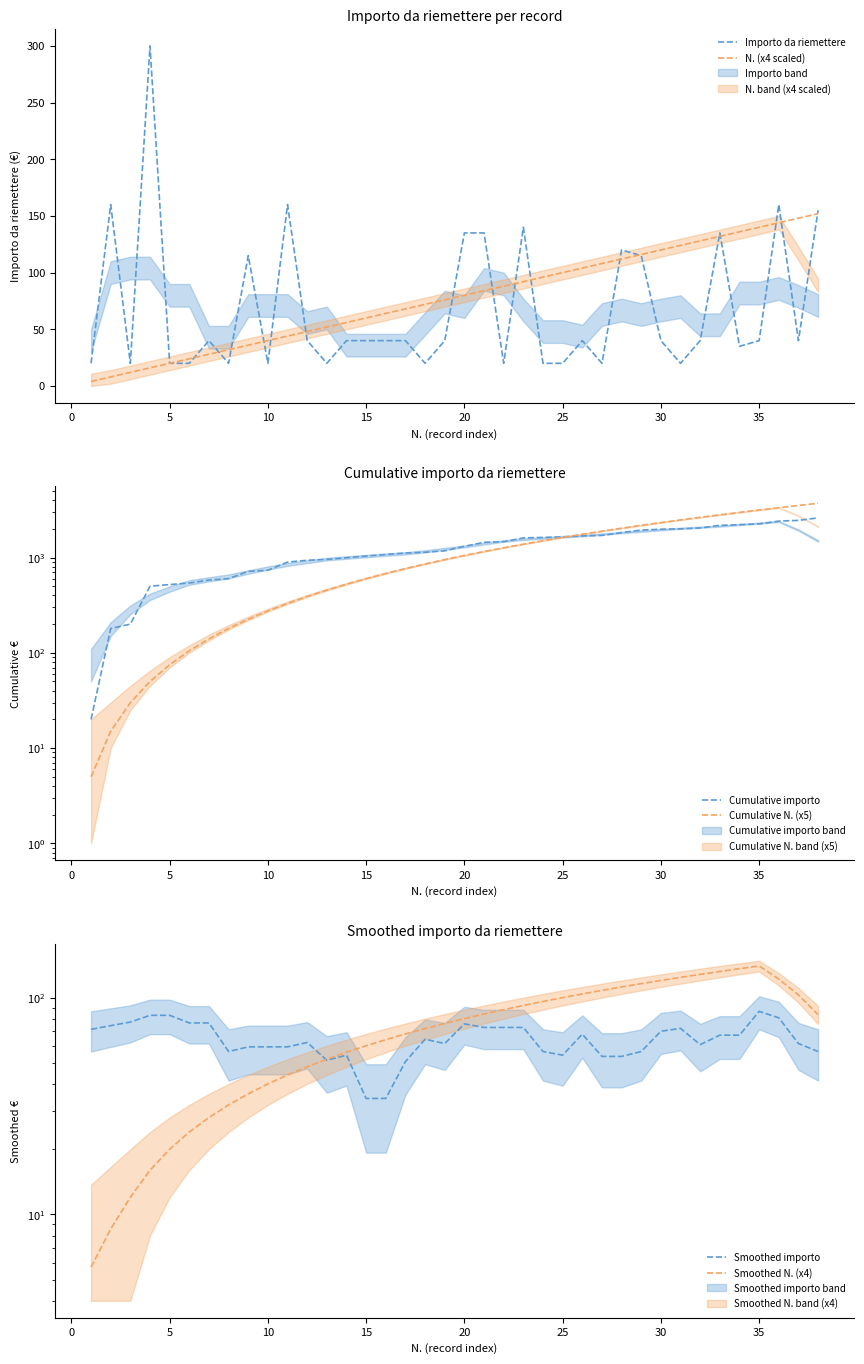

What is the highest value of the Importo da riemettere series?

300